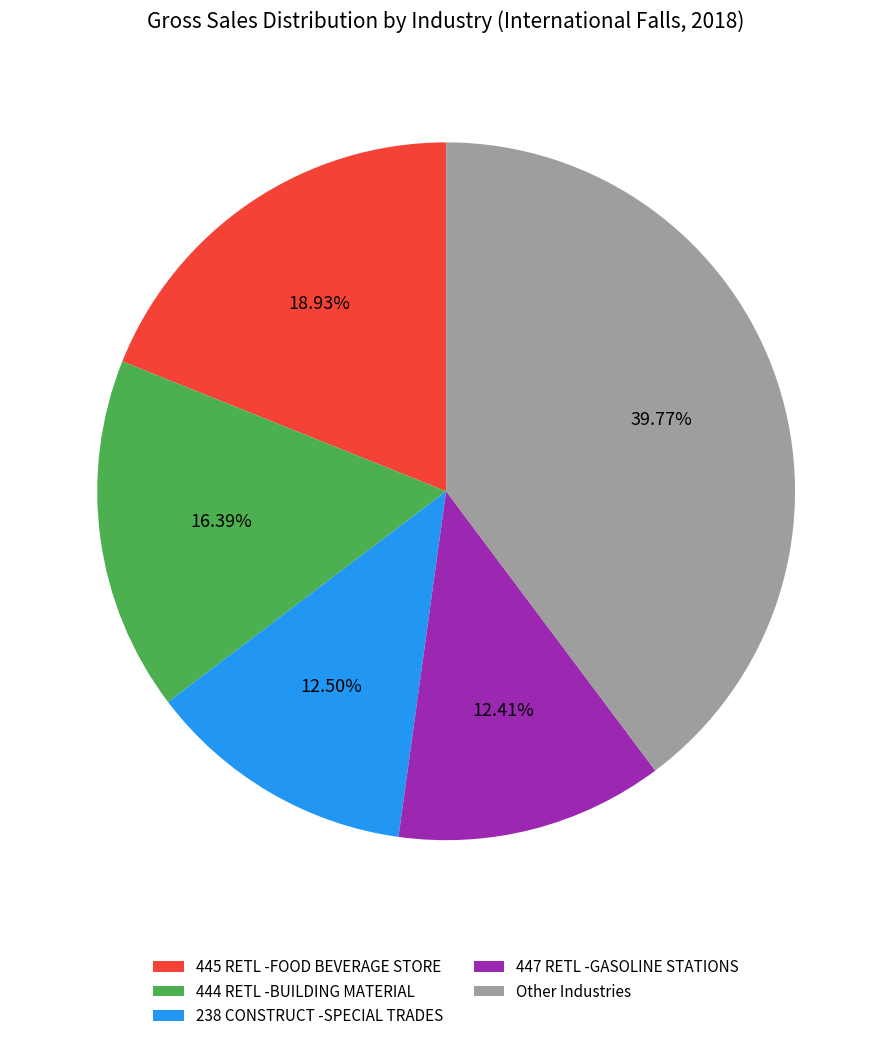

To the nearest percent, what is the difference between the largest and smallest slice percentages?

27%